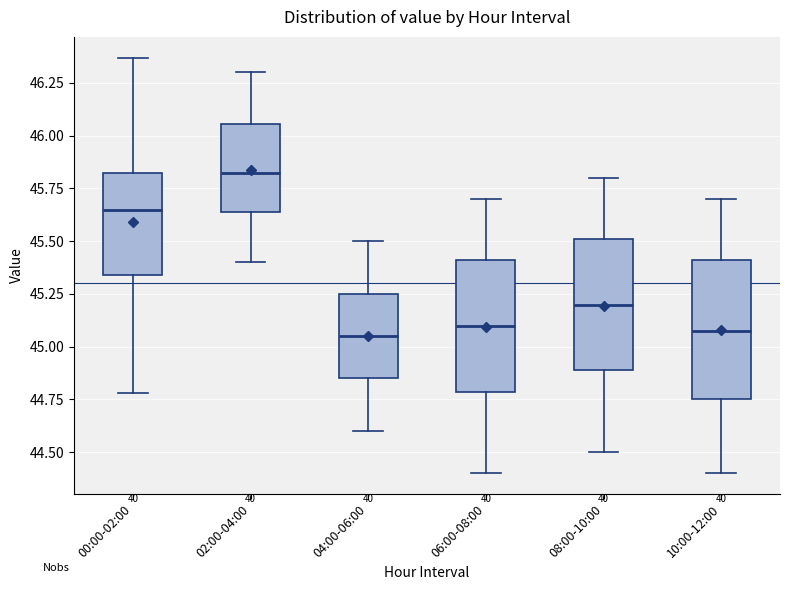

Which box has the highest median line?

02:00-04:00